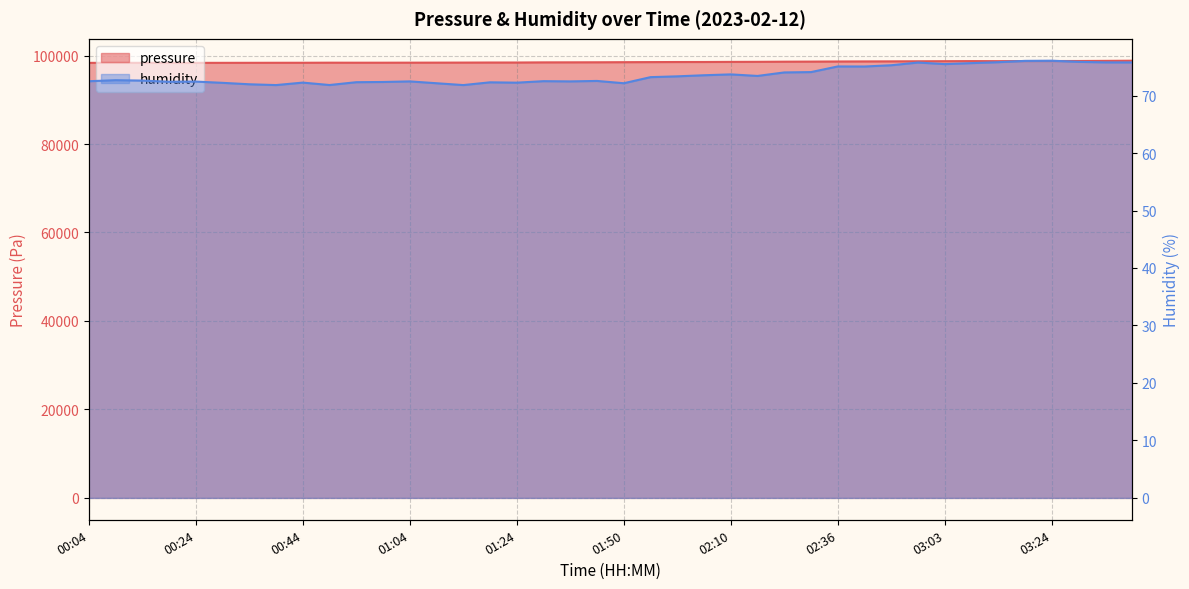

How many data points in pressure are above 98498?

20